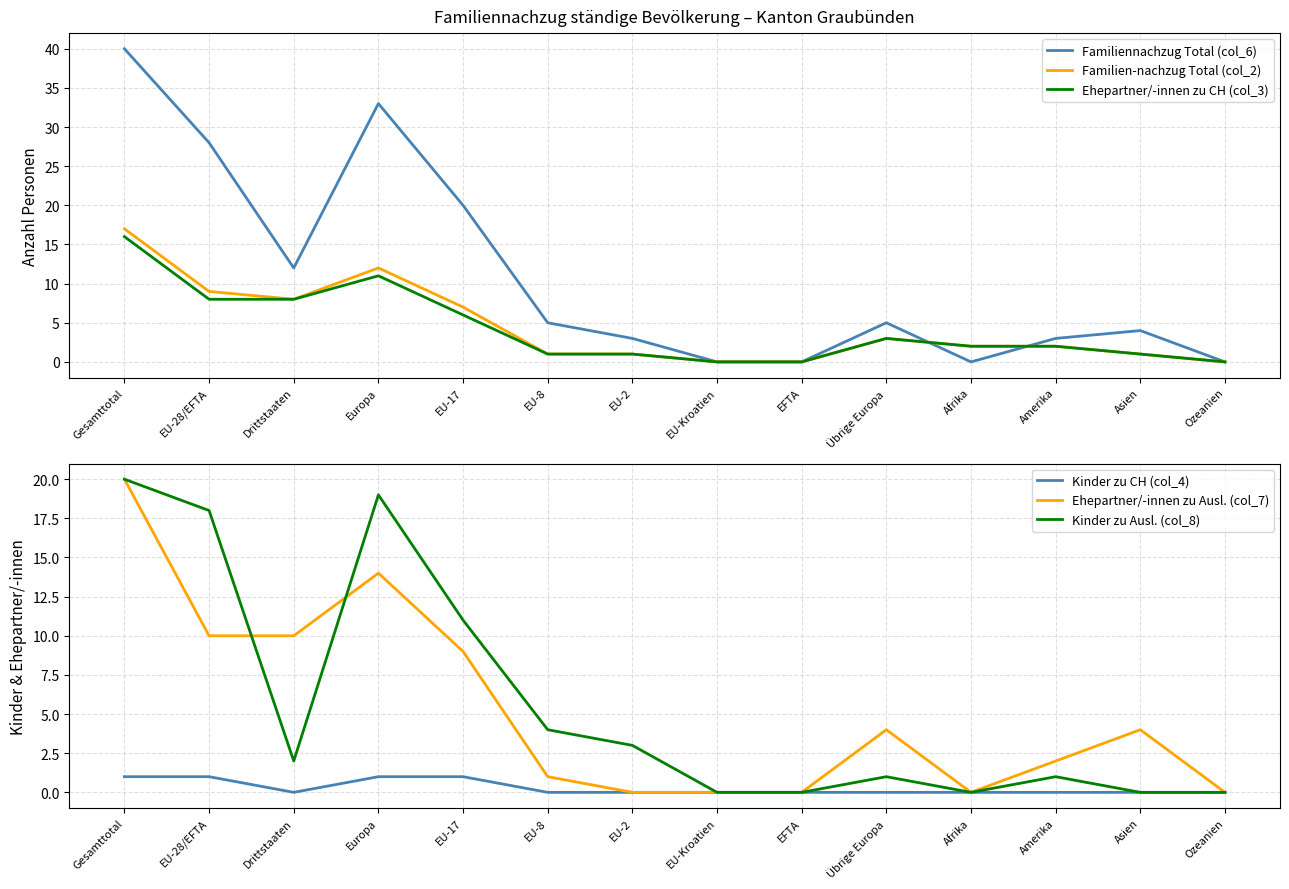

Reading right to left, transcribe all the data shown in this chart.

Familiennachzug Total (col_6): Ozeanien=0	Asien=4	Amerika=3	Afrika=0	Übrige Europa=5	EFTA=0	EU-Kroatien=0	EU-2=3	EU-8=5	EU-17=20	Europa=33	Drittstaaten=12	EU-28/EFTA=28	Gesamttotal=40
Familien-nachzug Total (col_2): Ozeanien=0	Asien=1	Amerika=2	Afrika=2	Übrige Europa=3	EFTA=0	EU-Kroatien=0	EU-2=1	EU-8=1	EU-17=7	Europa=12	Drittstaaten=8	EU-28/EFTA=9	Gesamttotal=17
Ehepartner/-innen zu CH (col_3): Ozeanien=0	Asien=1	Amerika=2	Afrika=2	Übrige Europa=3	EFTA=0	EU-Kroatien=0	EU-2=1	EU-8=1	EU-17=6	Europa=11	Drittstaaten=8	EU-28/EFTA=8	Gesamttotal=16
Kinder zu CH (col_4): Ozeanien=0	Asien=0	Amerika=0	Afrika=0	Übrige Europa=0	EFTA=0	EU-Kroatien=0	EU-2=0	EU-8=0	EU-17=1	Europa=1	Drittstaaten=0	EU-28/EFTA=1	Gesamttotal=1
Ehepartner/-innen zu Ausl. (col_7): Ozeanien=0	Asien=4	Amerika=2	Afrika=0	Übrige Europa=4	EFTA=0	EU-Kroatien=0	EU-2=0	EU-8=1	EU-17=9	Europa=14	Drittstaaten=10	EU-28/EFTA=10	Gesamttotal=20
Kinder zu Ausl. (col_8): Ozeanien=0	Asien=0	Amerika=1	Afrika=0	Übrige Europa=1	EFTA=0	EU-Kroatien=0	EU-2=3	EU-8=4	EU-17=11	Europa=19	Drittstaaten=2	EU-28/EFTA=18	Gesamttotal=20